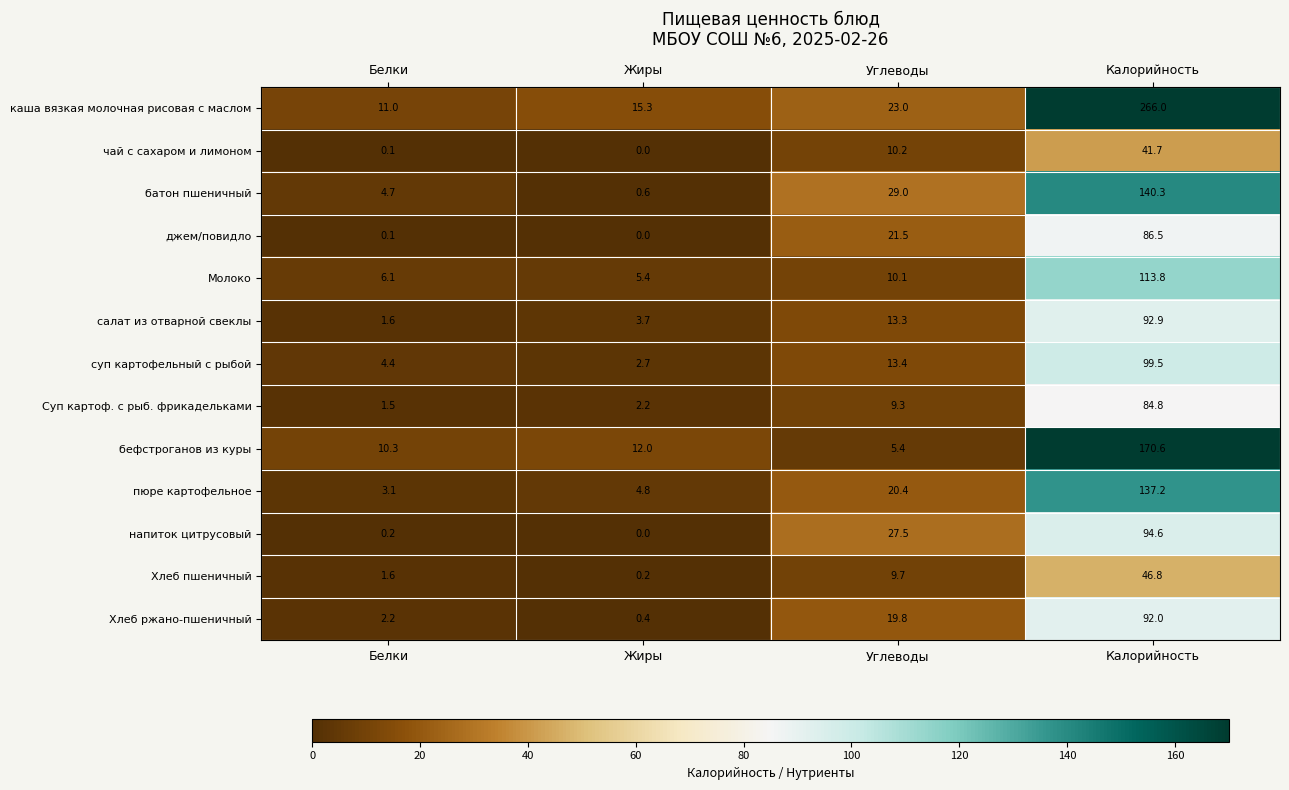

How many data points in салат из отварной свеклы are less than 13?

2